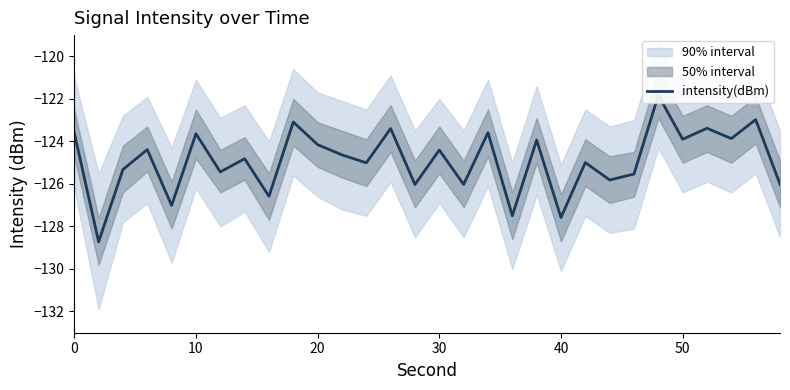

Reading left to right, list all the values displayed in this chart.

-123.6	-128.7	-125.3	-124.4	-127.0	-123.6	-125.4	-124.8	-126.6	-123.1	-124.2	-124.6	-125.0	-123.4	-126.0	-124.4	-126.0	-123.6	-127.5	-123.9	-127.6	-125.0	-125.8	-125.5	-121.8	-123.9	-123.4	-123.9	-123.0	-126.0